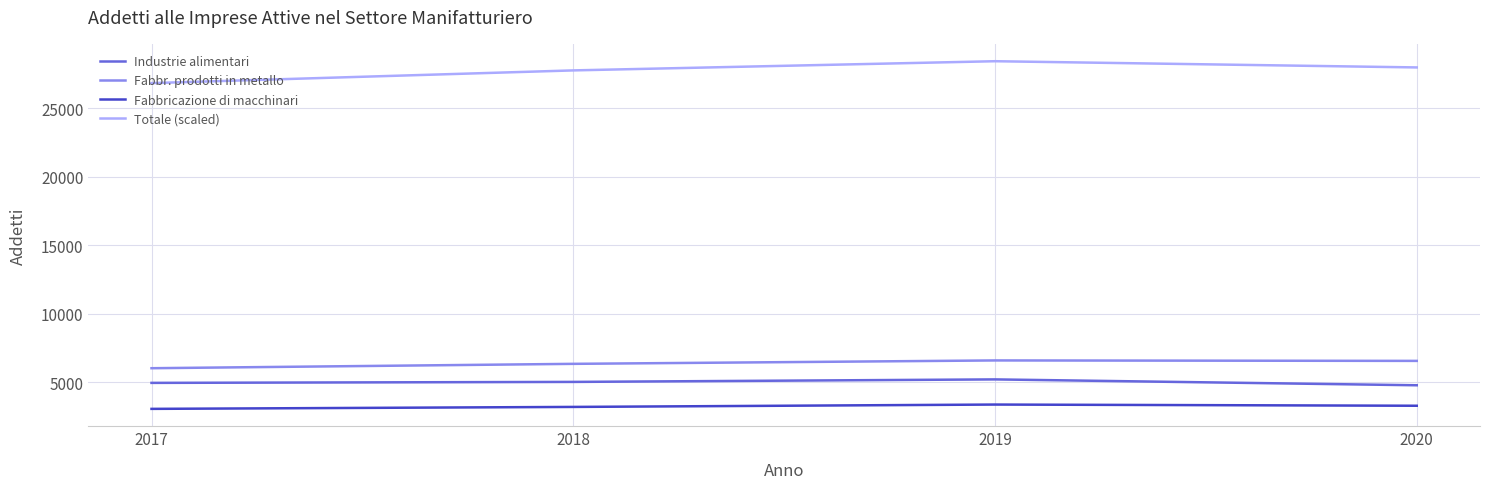

Which series changed the most between 2019 and 2020?

Totale (scaled)